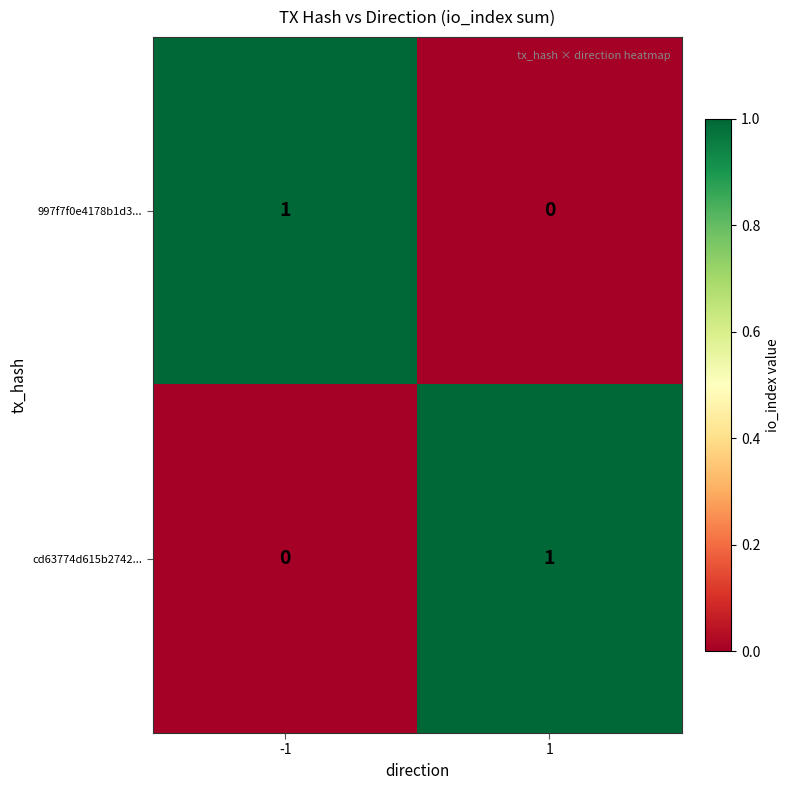

Is it true that cd63774d615b2742... equals 1 at 1?

True